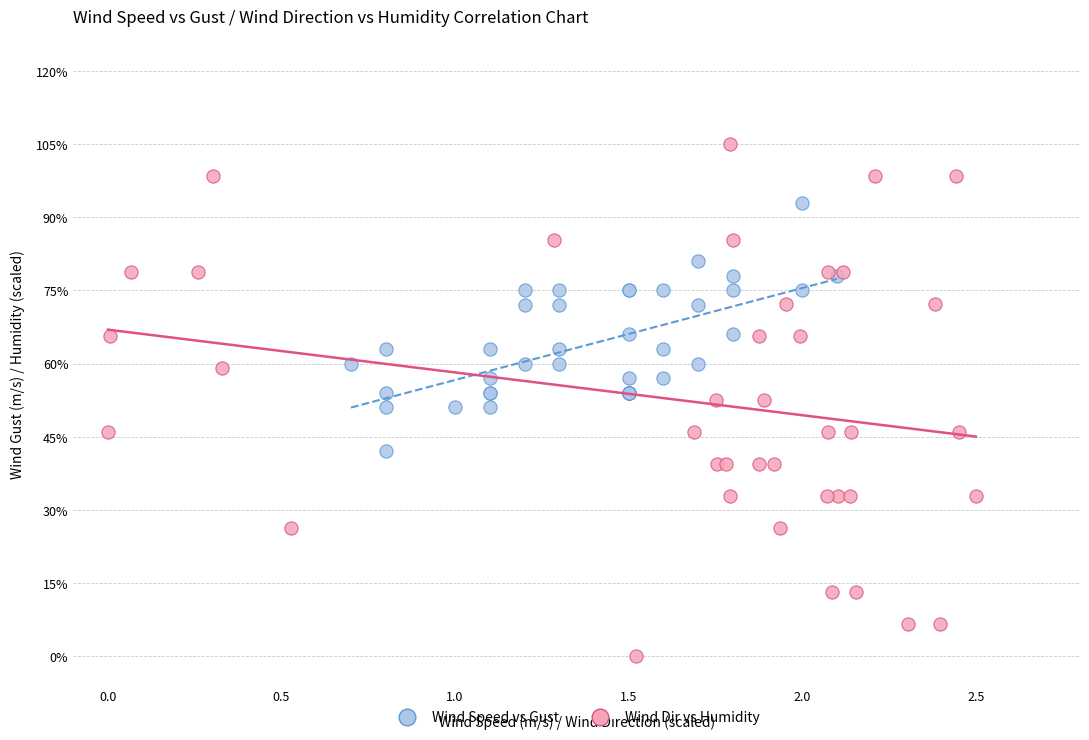

Which series has the largest Y range (max minus min)?

Wind Dir vs Humidity